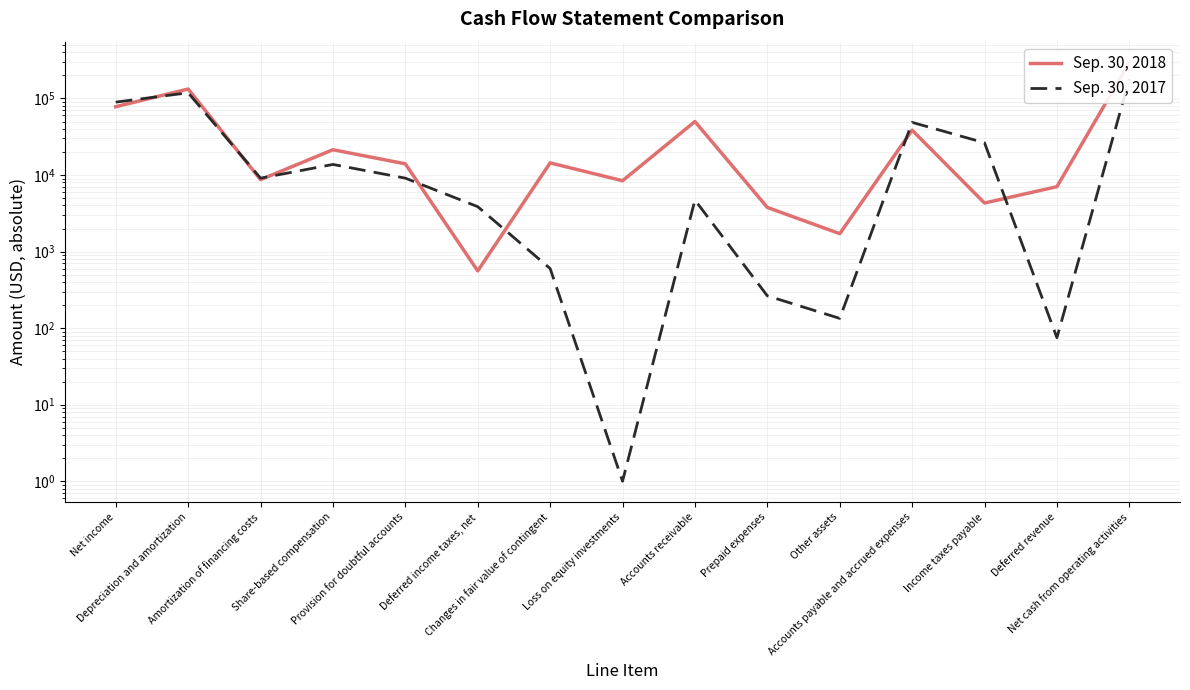

True or false: Sep. 30, 2017 and Sep. 30, 2018 intersect in this chart.

True